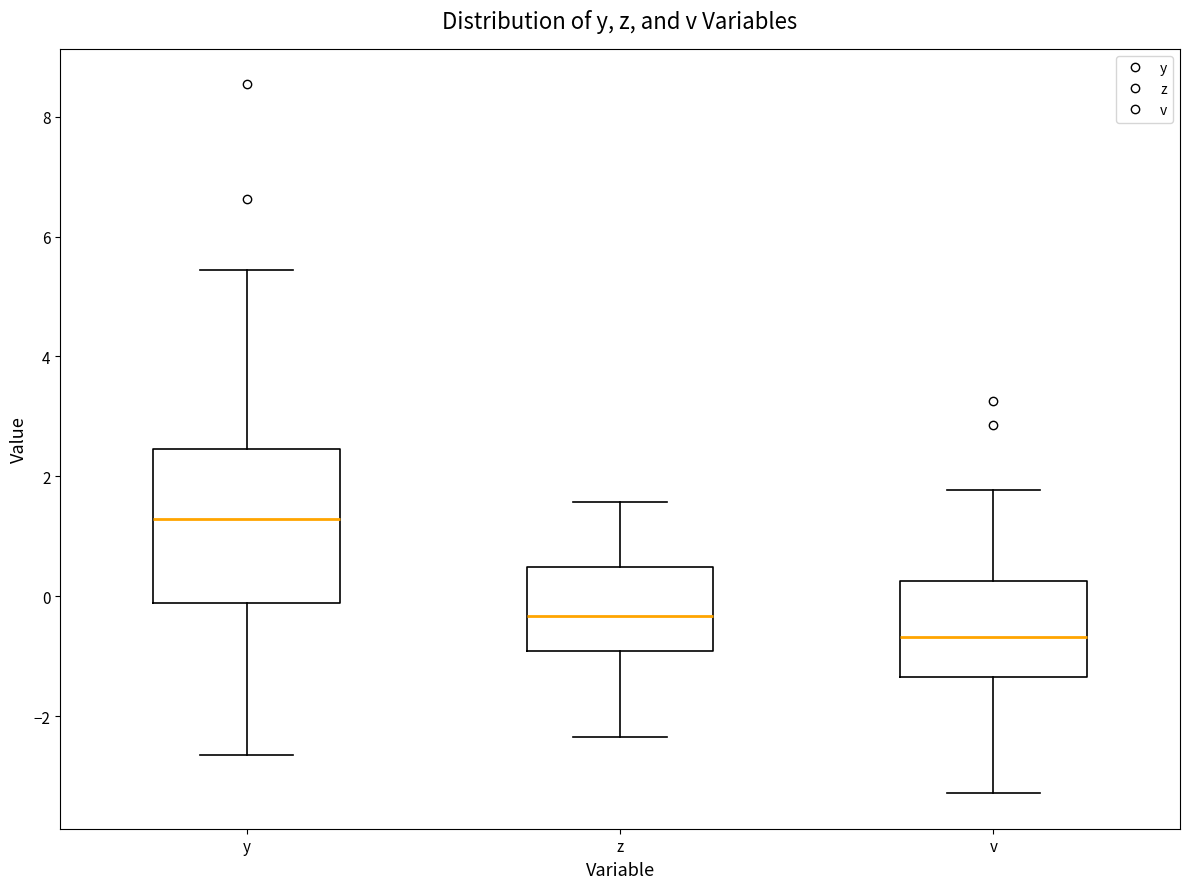

Which box's median line is the highest?

y